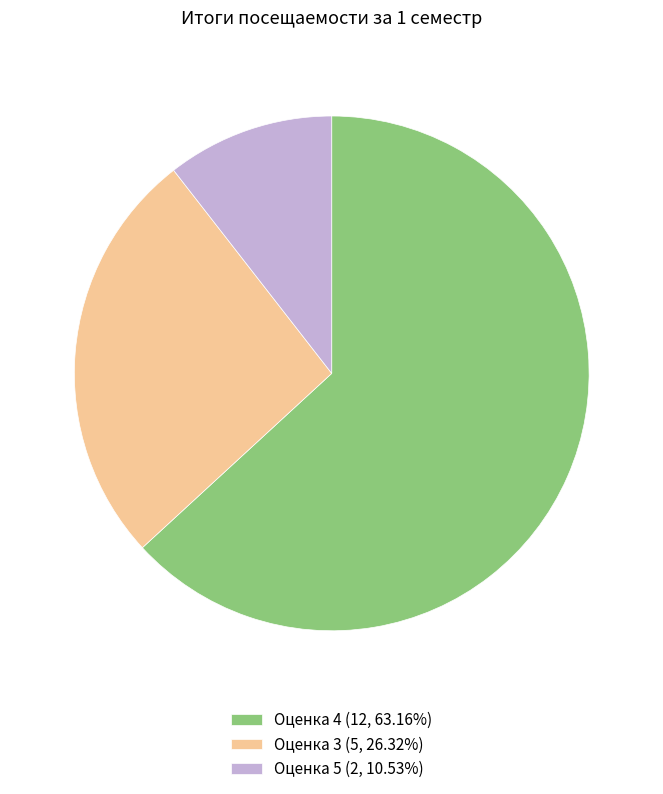

Is the sum of Оценка 5 (2, 10.53%) and Оценка 3 (5, 26.32%) greater than half?

No